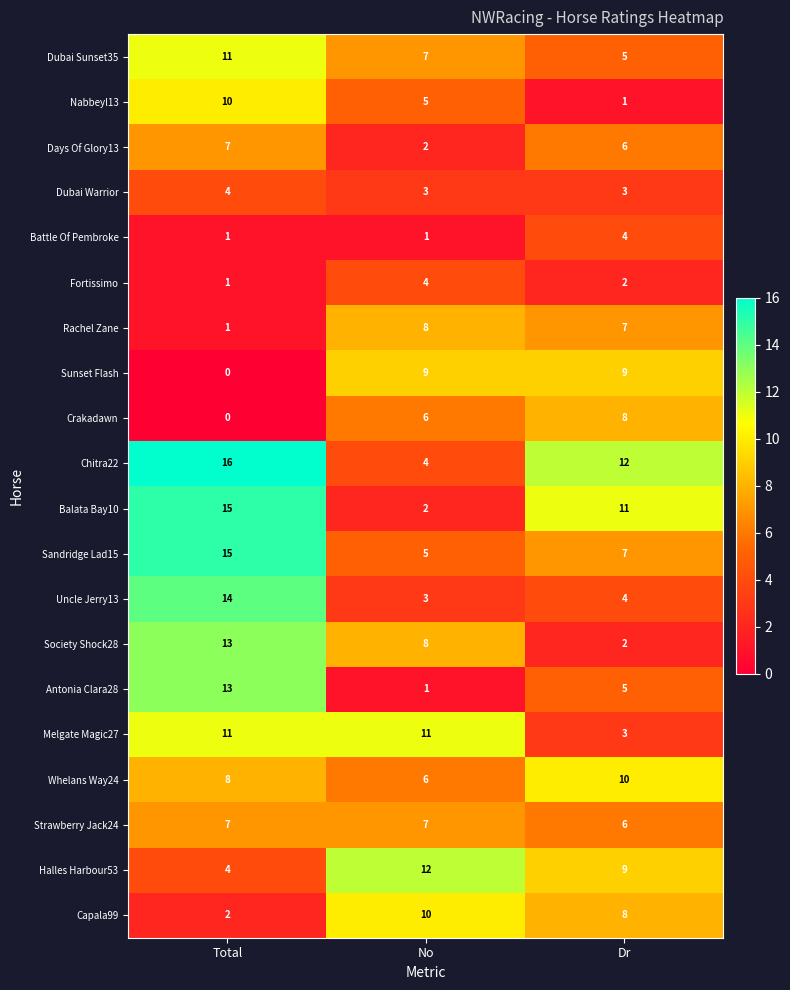

Rank the categories by Chitra22 value from highest to lowest.

Total, Dr, No